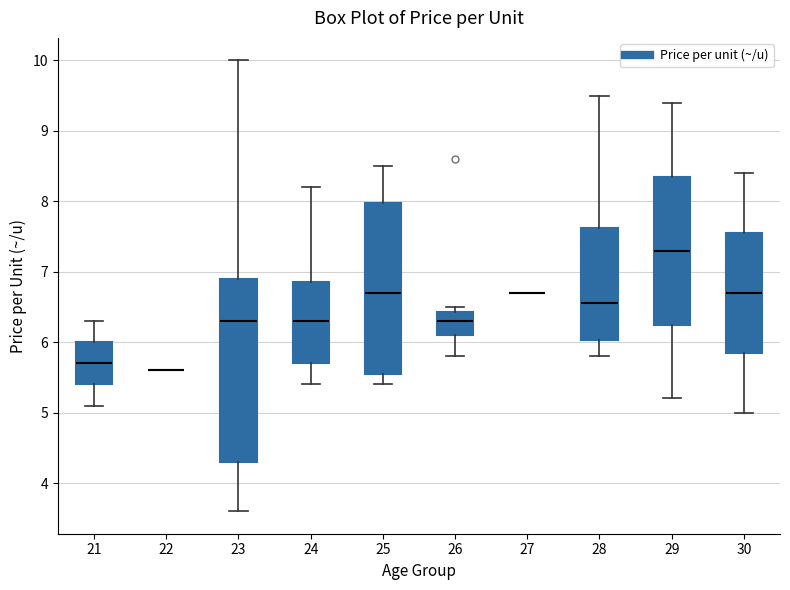

Where does the median line of the box at x = 24 sit on the y-axis? The values are not printed on the chart, so give them approximately, as read against the axis.

6.3